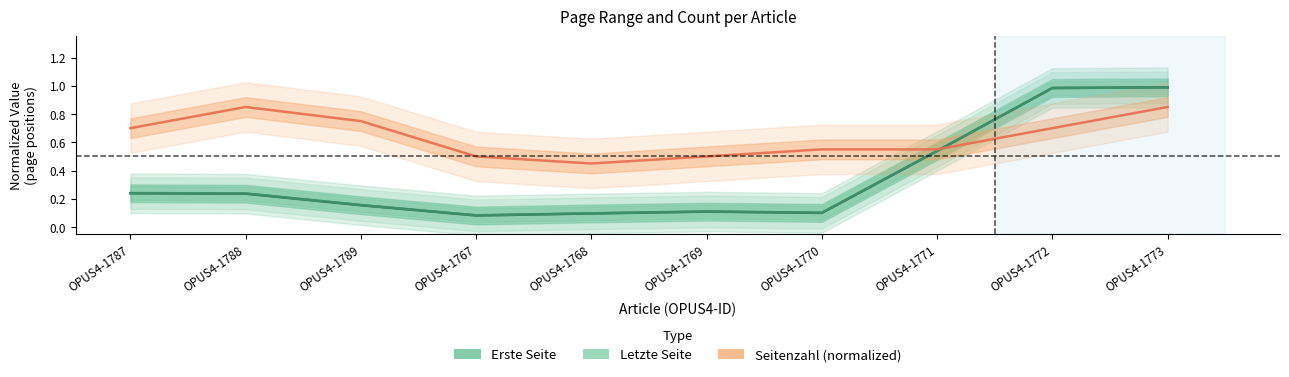

What is the sum of the Erste Seite values at OPUS4-1768 and OPUS4-1772?

1.1